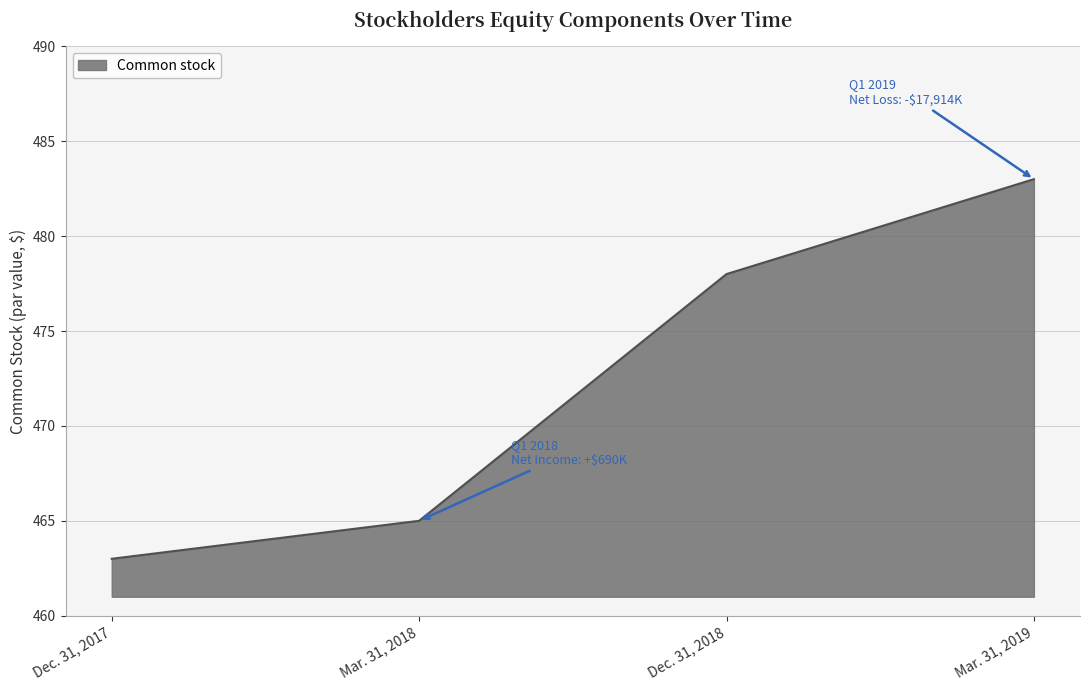

What is the maximum value shown in the chart?

483